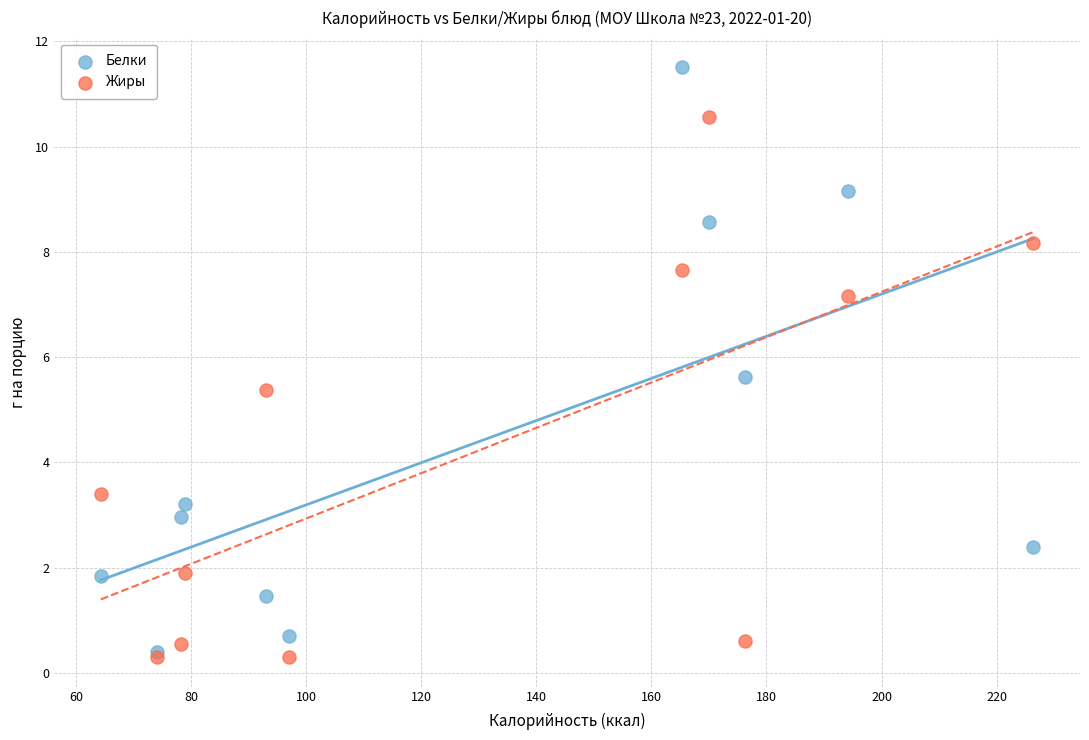

In the Белки series, what Y value is closest to 5?

5.6